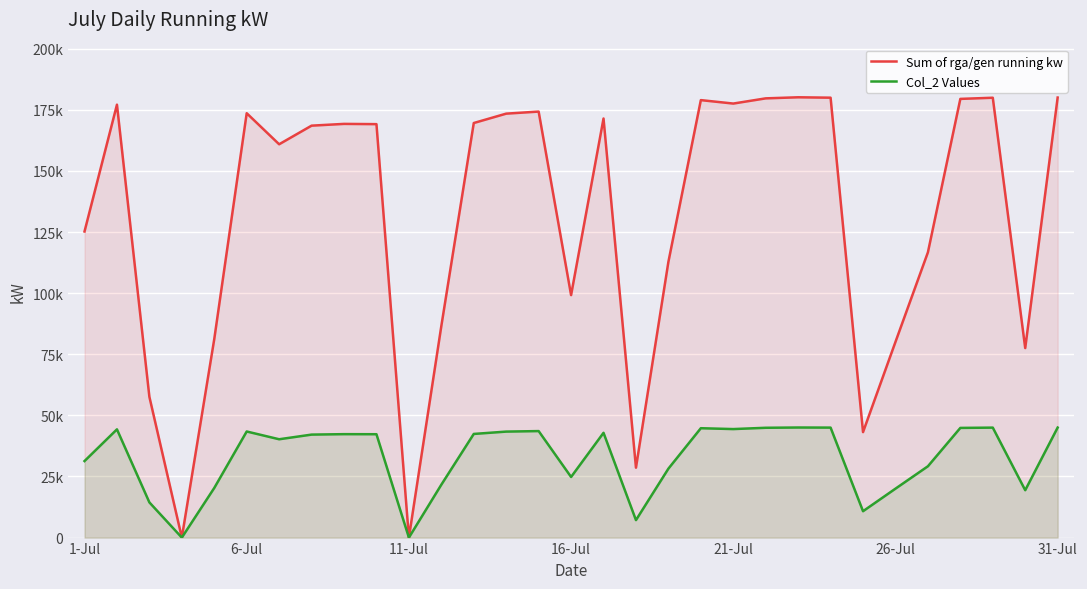

What is the difference between the highest and lowest values at 22?

135117.0